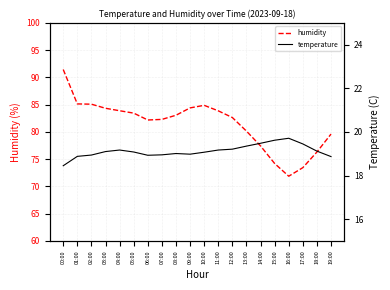

True or false: humidity and temperature cross at least once.

False